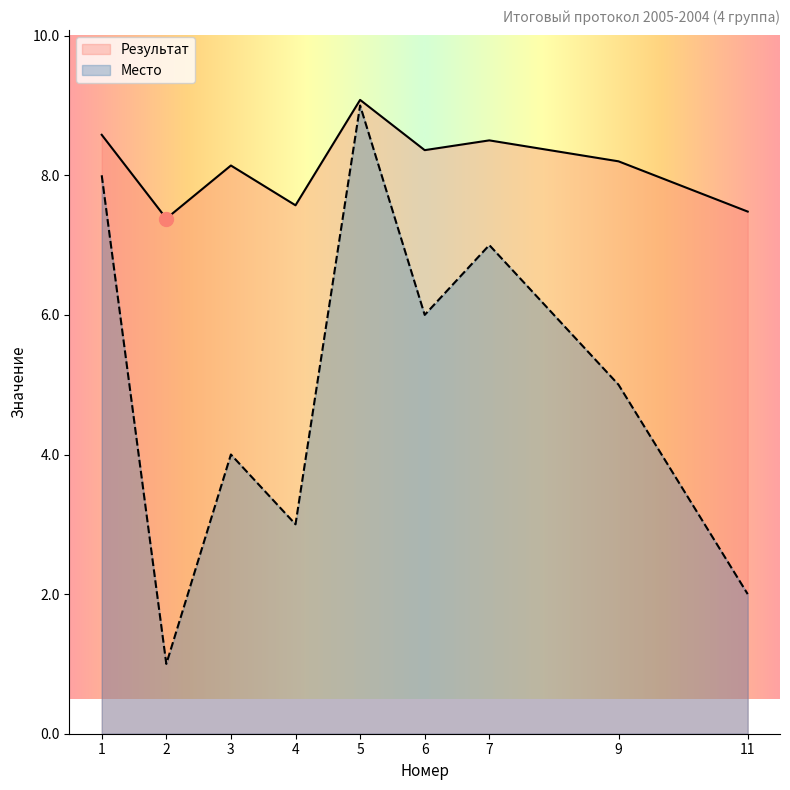

Reading left to right, transcribe all the data shown in this chart.

Результат: 1=8.6	2=7.4	3=8.1	4=7.6	5=9.1	6=8.4	7=8.5	9=8.2	11=7.5
Место: 1=8.0	2=1.0	3=4.0	4=3.0	5=9.0	6=6.0	7=7.0	9=5.0	11=2.0